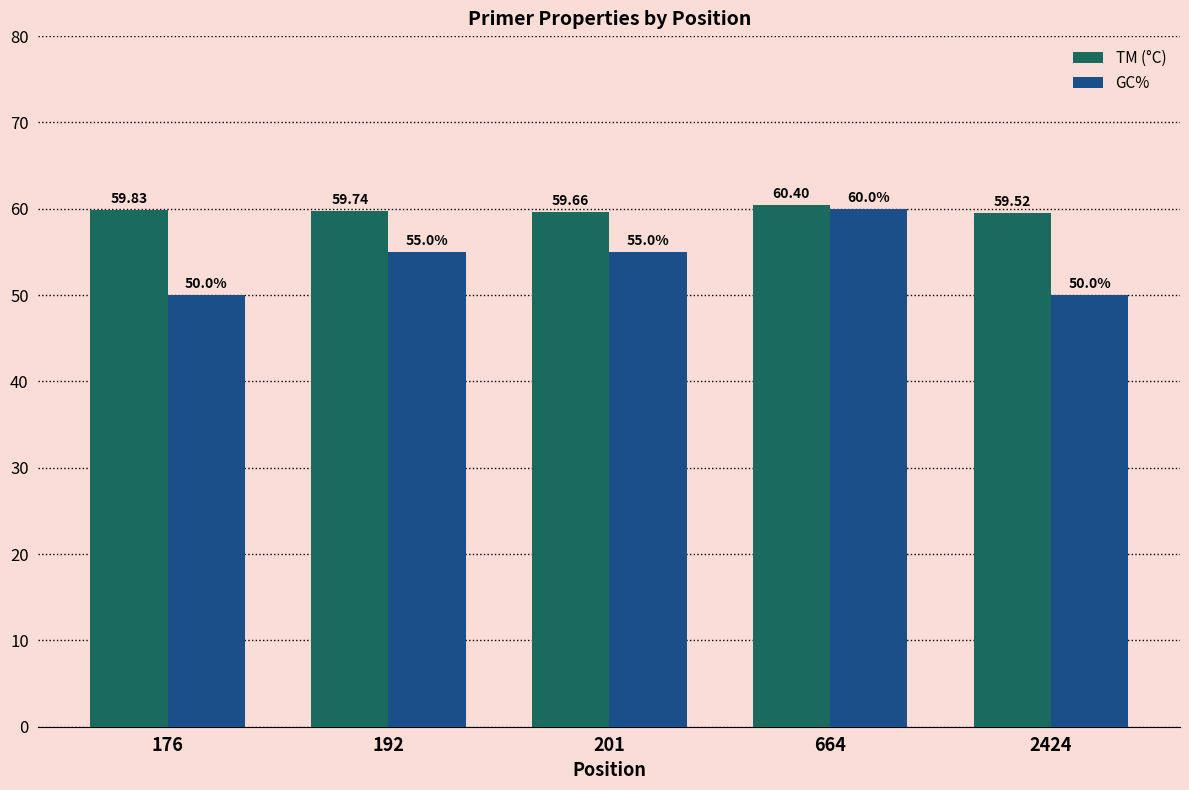

List the series in order of their overall mean, lowest first.

GC%, TM (°C)